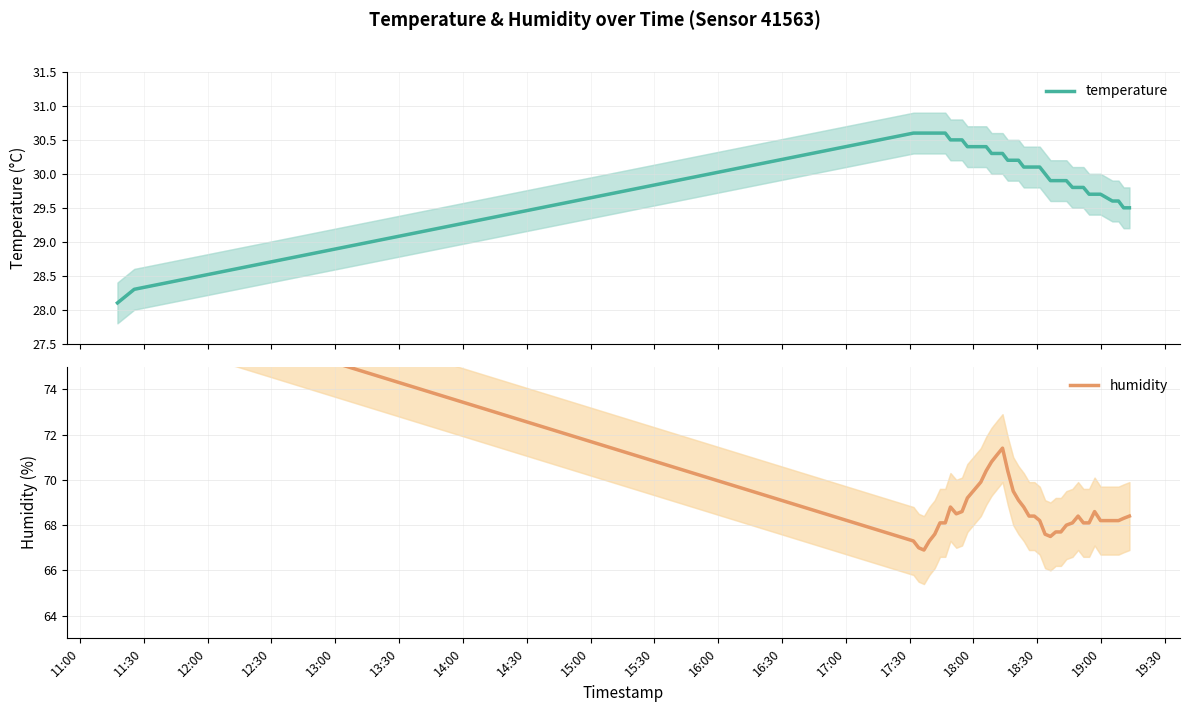

What is the value of the humidity point at the 14th from the left?

69.9